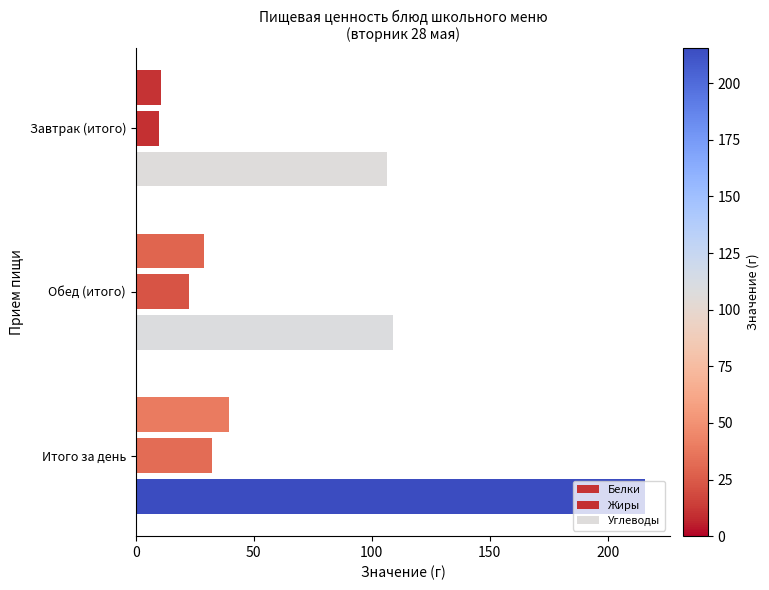

What is the sum of all Белки values?

79.2